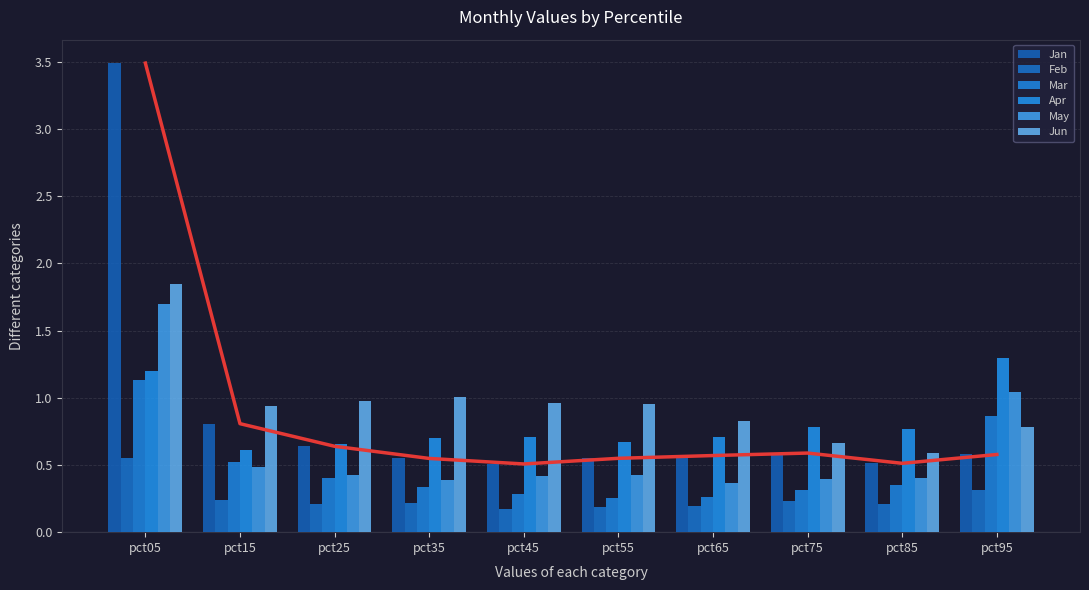

Rank the categories by Feb value from highest to lowest.

pct05, pct95, pct15, pct75, pct35, pct25, pct85, pct65, pct55, pct45